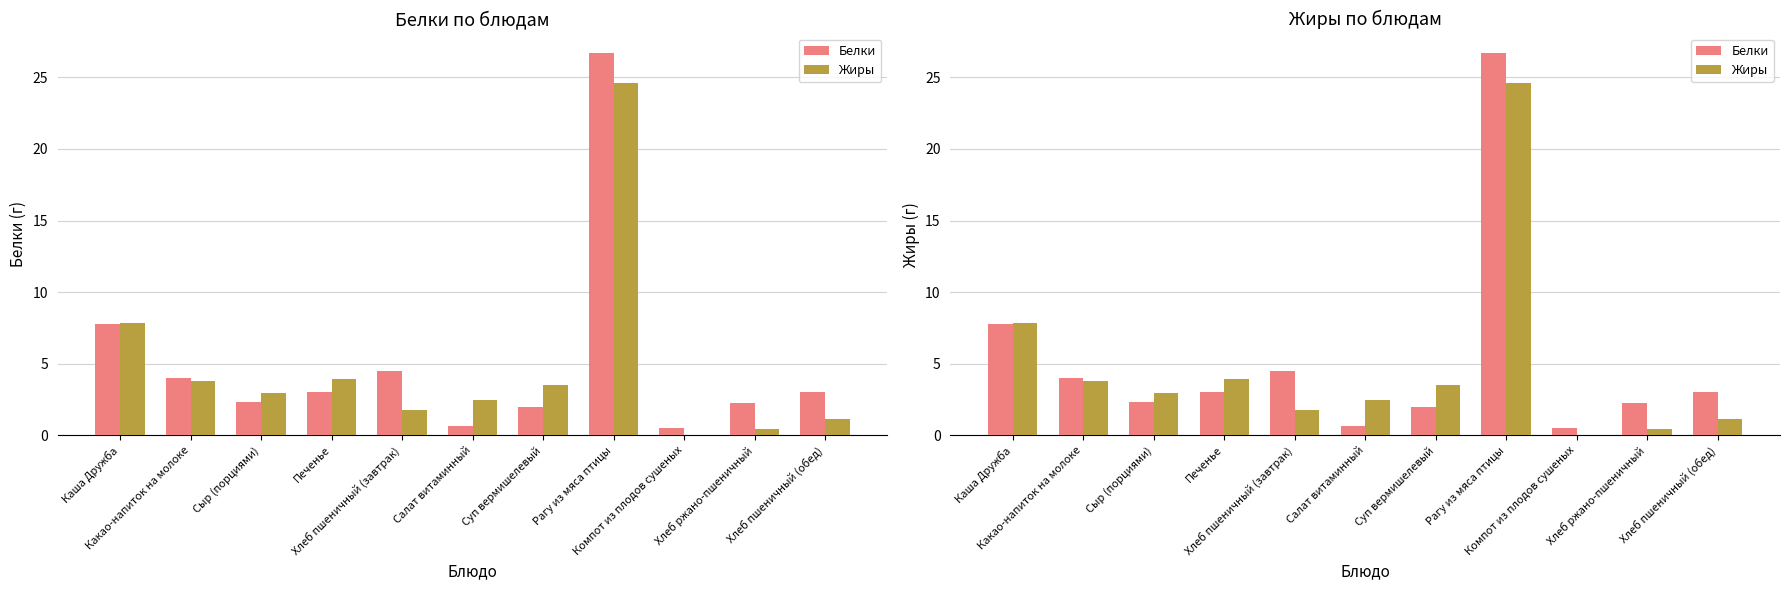

How many values in the Жиры series exceed 2?

7